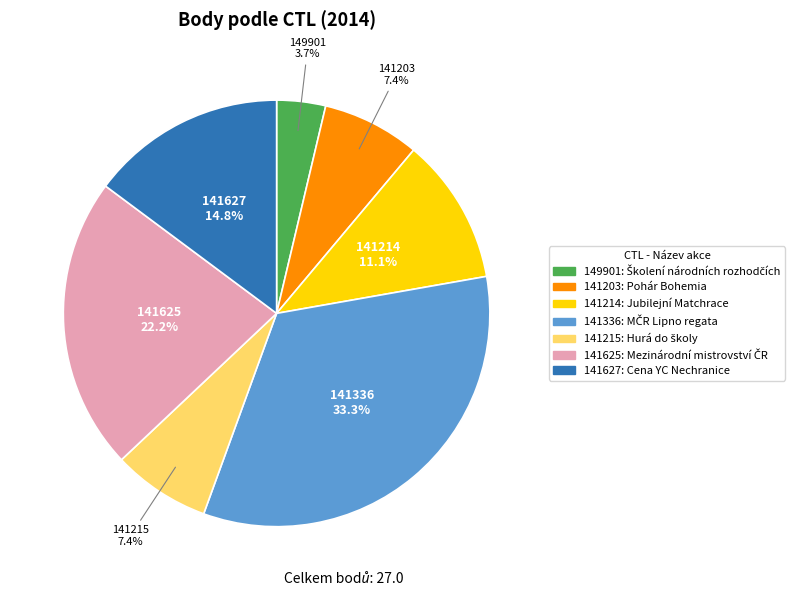

Count the number of slices in the pie.

7